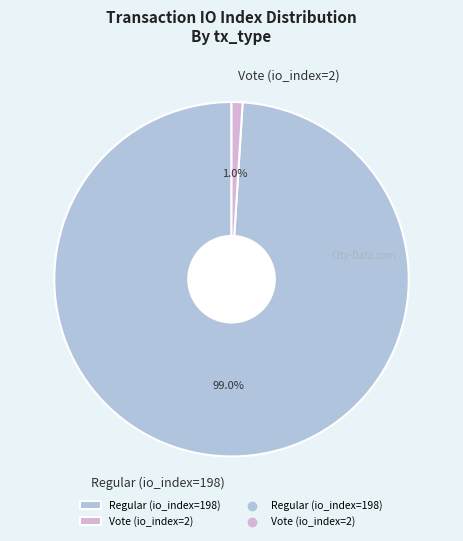

Is it true that Vote (io_index=2) is 1% of the pie?

True